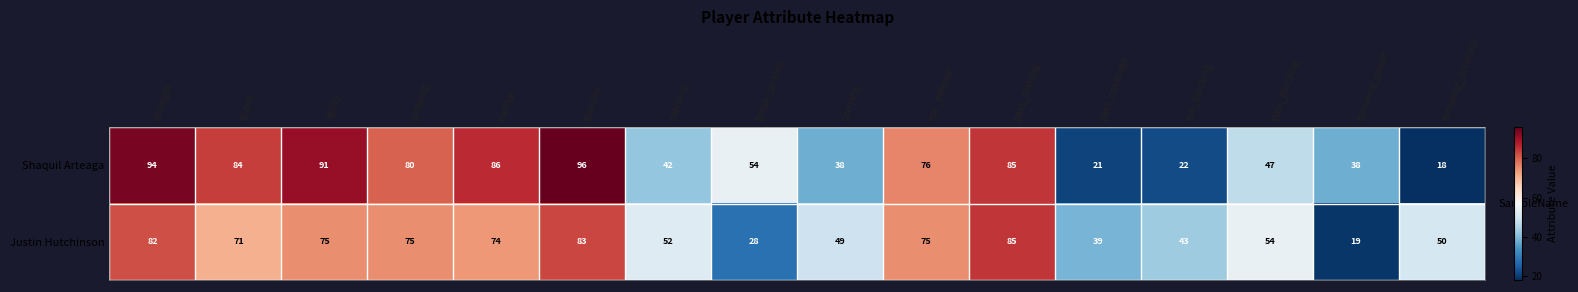

Which series has the largest total across all categories?

Shaquil Arteaga